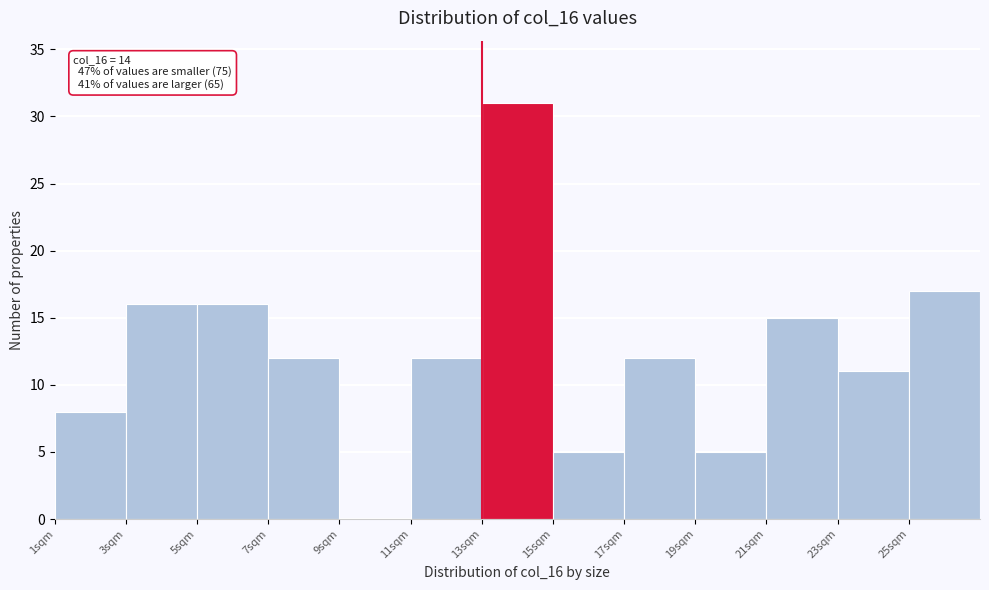

Over which range of the x-axis is the bar tallest?

13 to 15